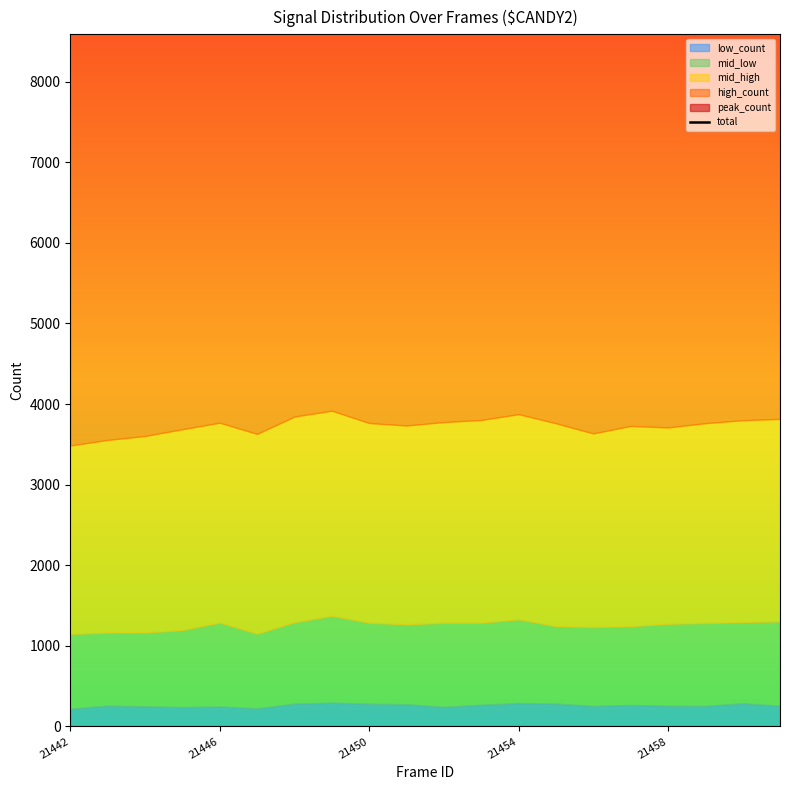

List the labels in order of value, largest first.

12, 7, 11, 10, 18, 9, 8, 6, 17, 19, 13, 15, 5, 16, 21458, 21446, 21450, 21454, 14, 21442